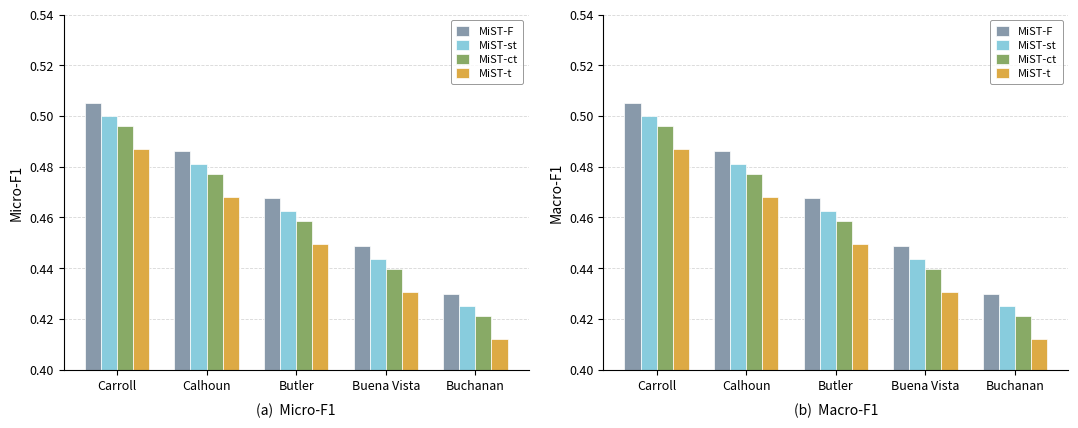

The MiST-ct series shows 0.3 at Butler. True or false?

False